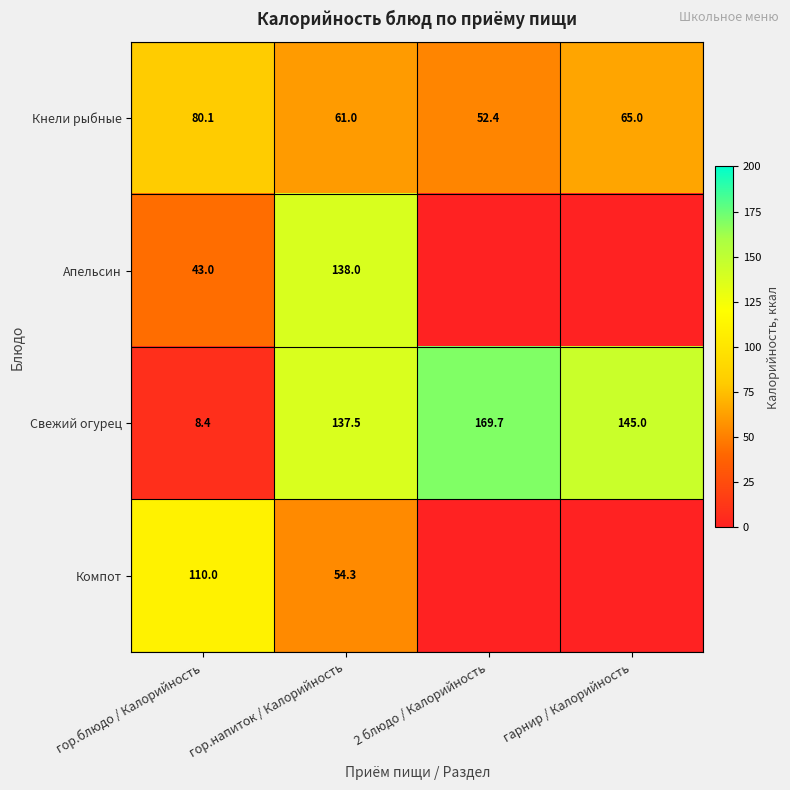

Count the number of categories in the chart.

4